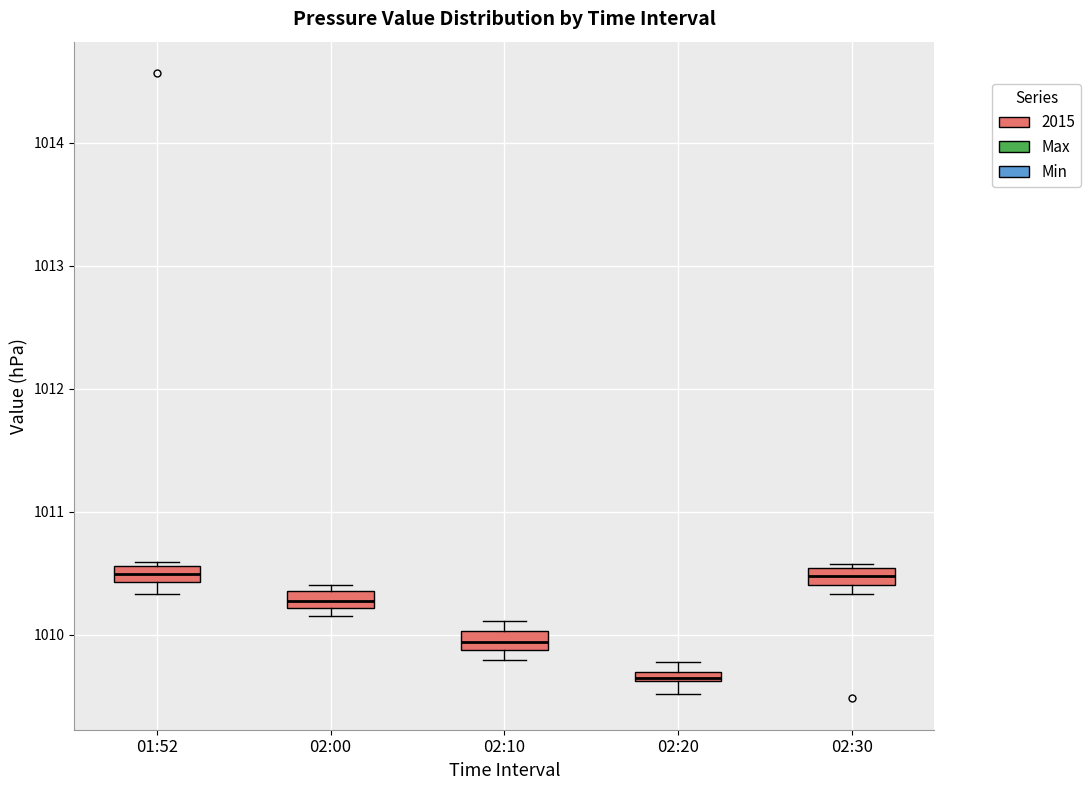

Which box has the lowest median line?

02:20